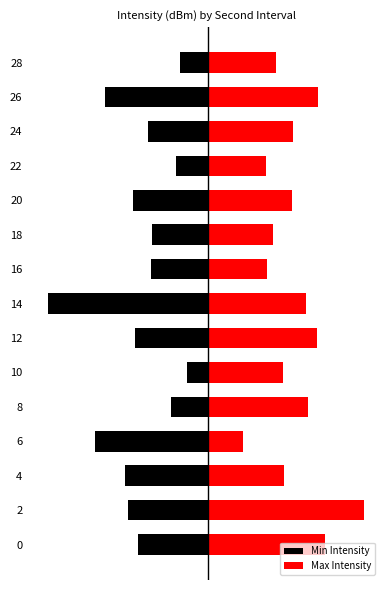

Read the Min Intensity value at 0.

-2.7